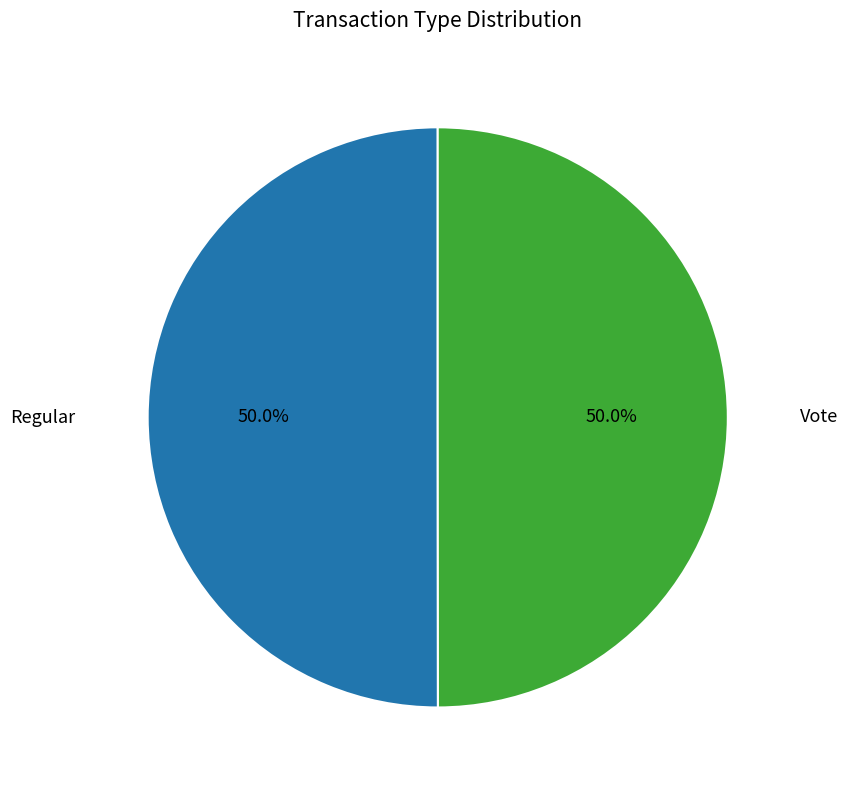

Which category accounts for the majority?

Regular